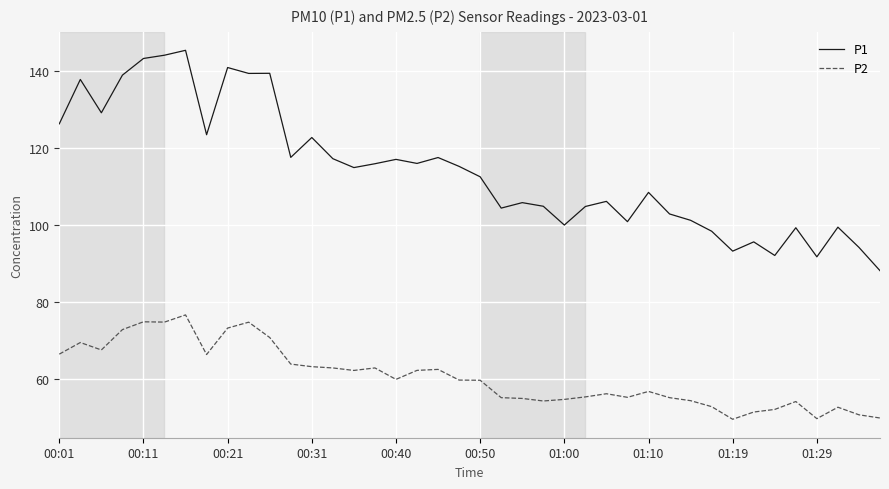

What is the difference between the maximum and minimum values in the P2 series?

27.1